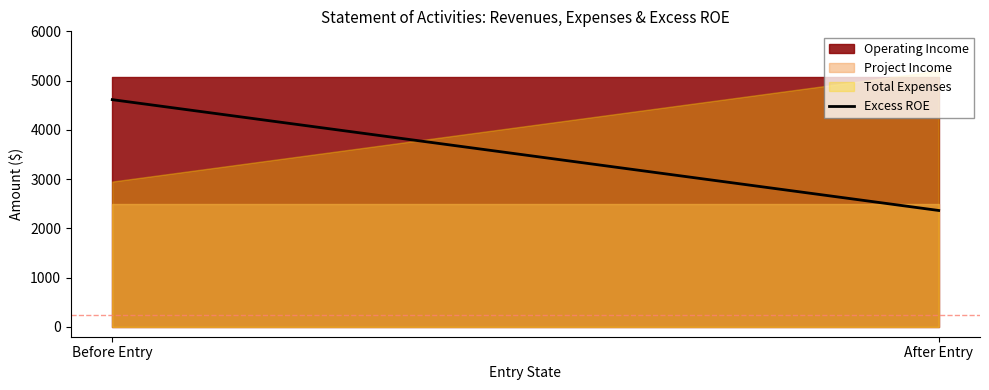

What is the change in value from Before Entry to After Entry?

-2250